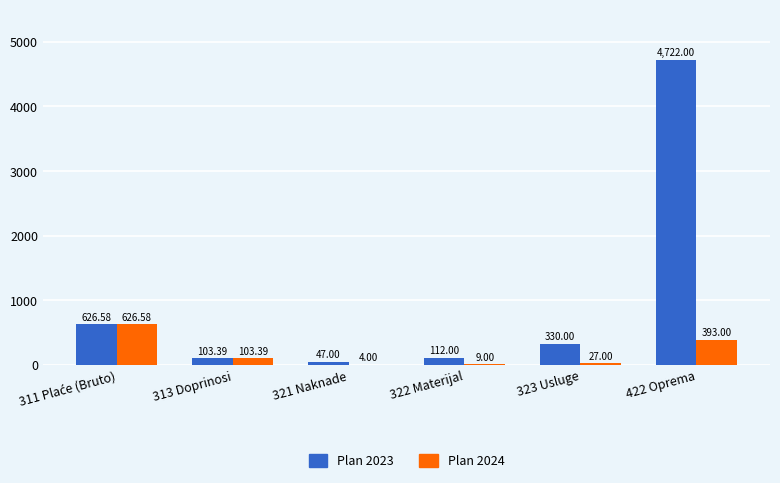

The Plan 2024 series shows 103.4 at 313 Doprinosi. True or false?

True